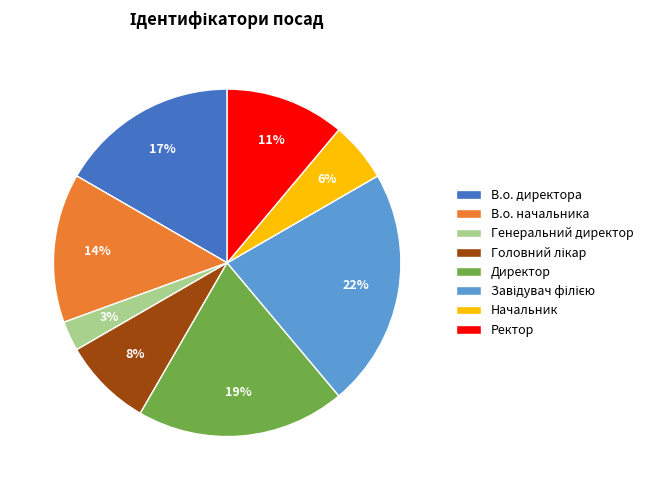

Does В.о. начальника represent more than half of the total?

No